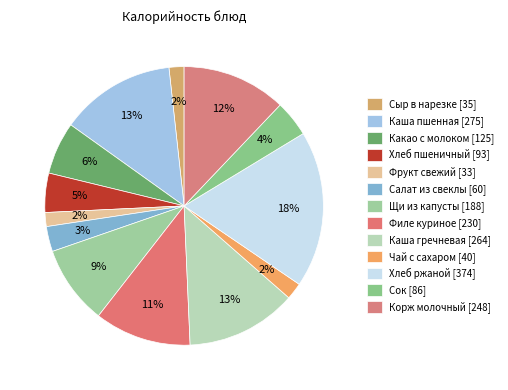

Is there any slice that represents more than half of the pie?

No